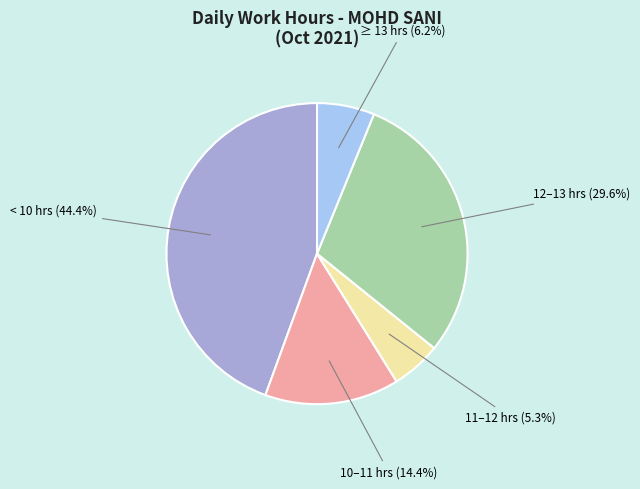

Count the number of slices in the pie.

5